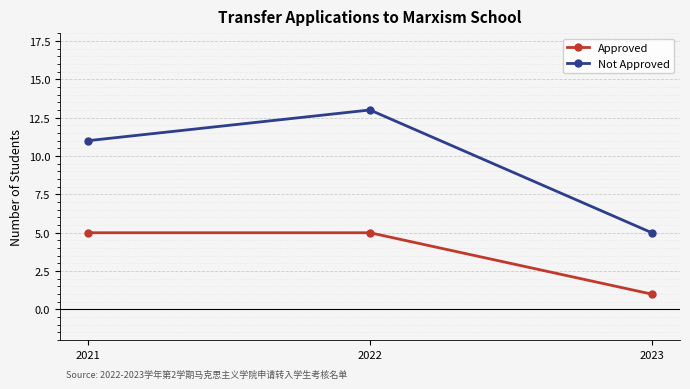

What is the difference between the second highest and minimum values in the Not Approved series?

6